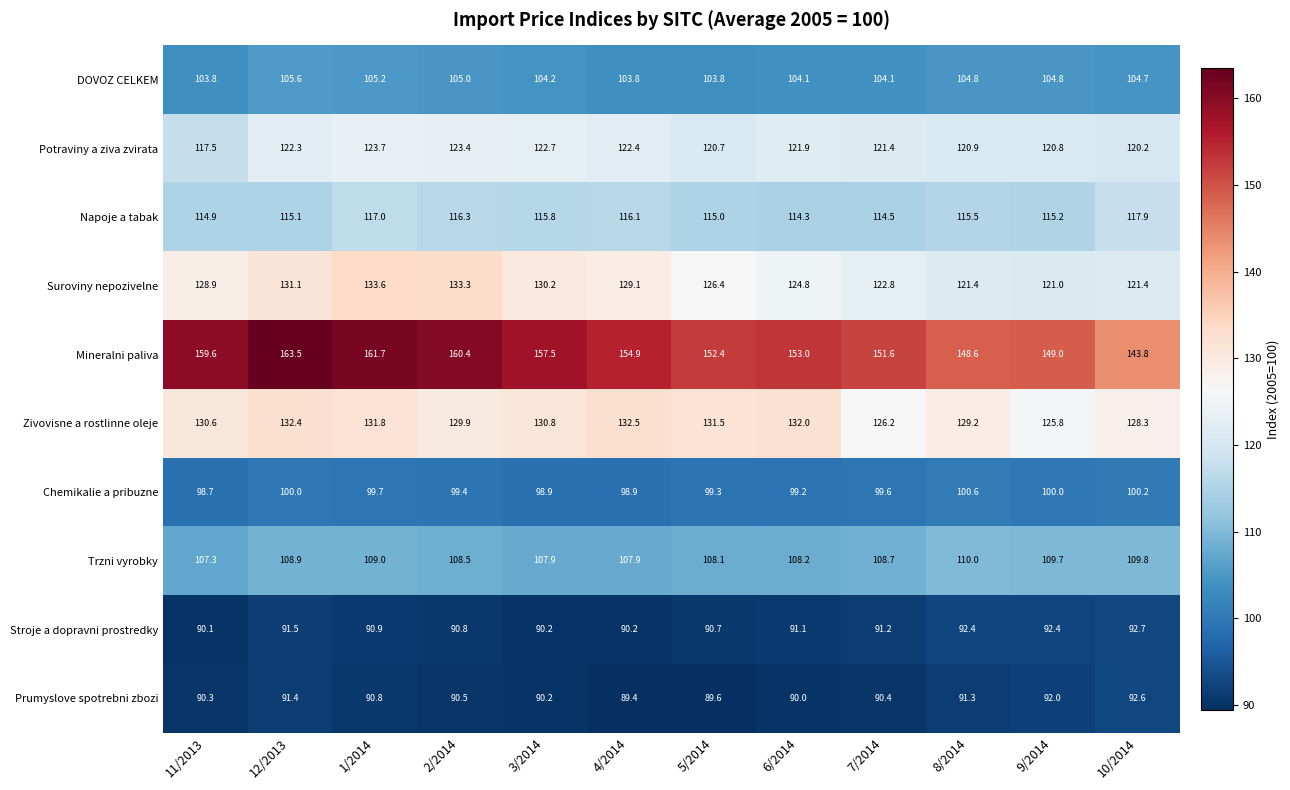

What is the difference between the second highest and second lowest values in the Prumyslove spotrebni zbozi series?

2.4